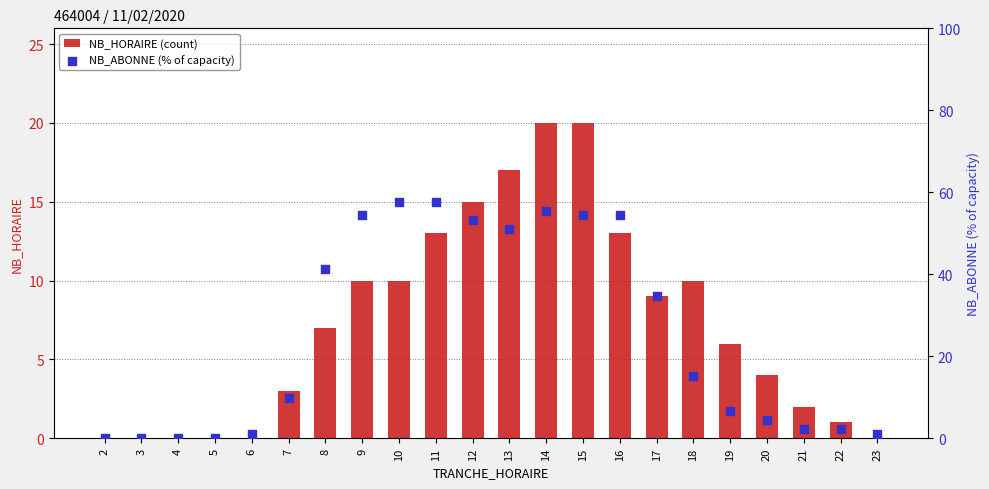

At how many categories does at least one series exceed 51?

8